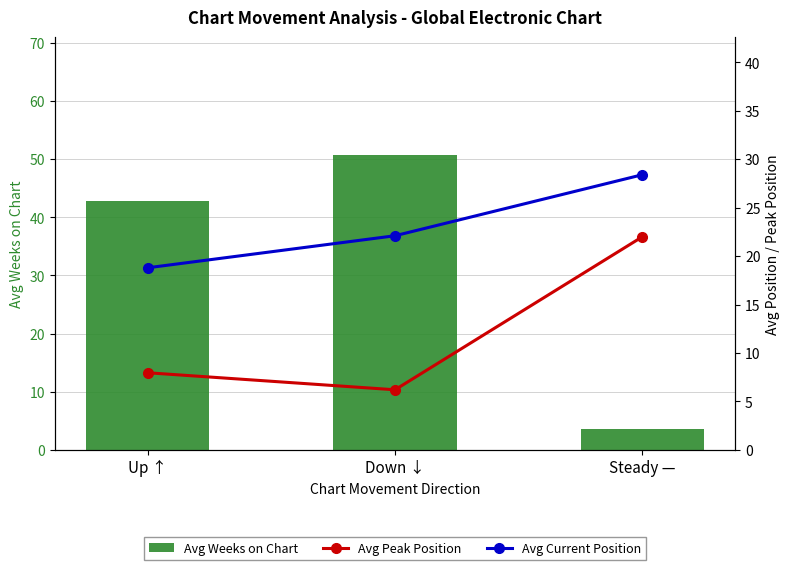

What is the label of the 2nd bar from the right?

Down ↓